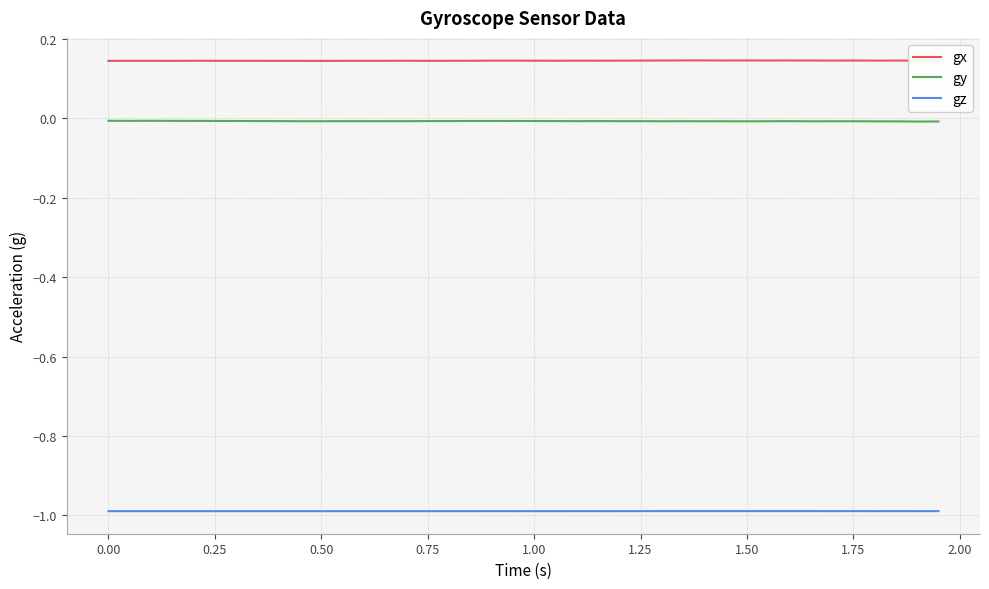

What are all the series names shown in the legend?

gx, gy, gz